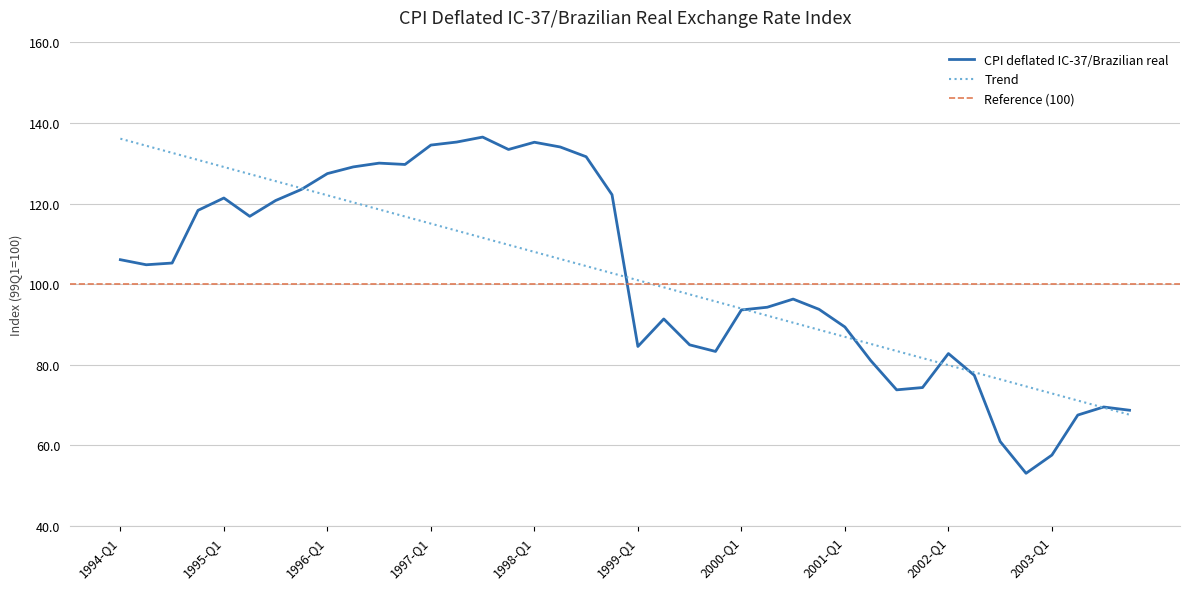

What is the change in value from 2001-Q4 to 2002-Q4?

-21.3